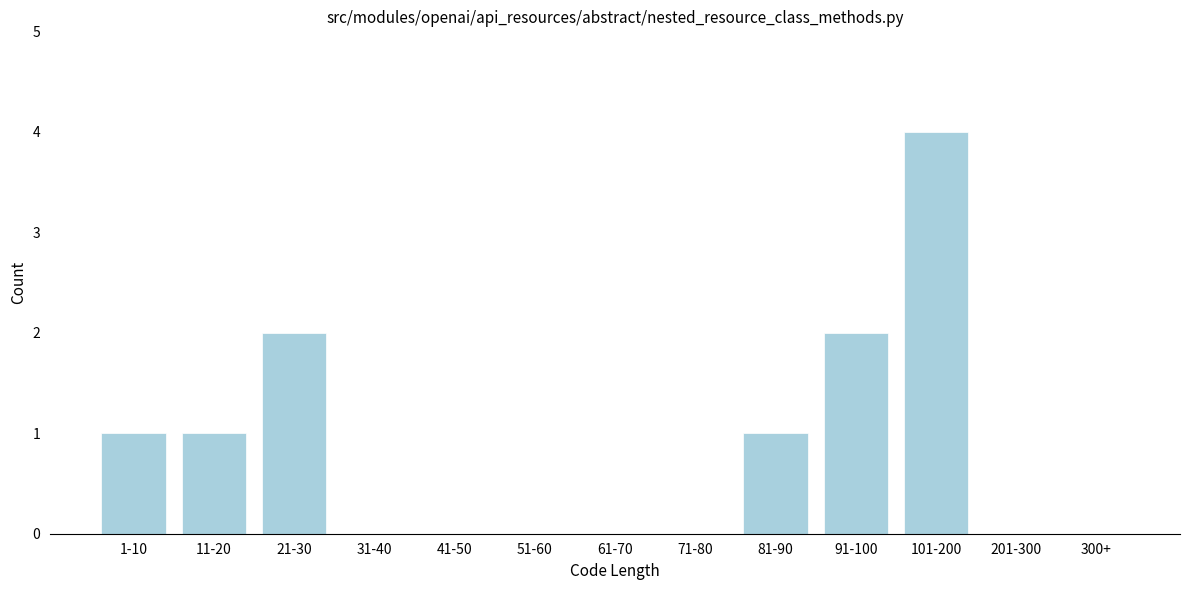

Reading right to left, transcribe all the data shown in this chart.

300+=0	201-300=0	101-200=4	91-100=2	81-90=1	71-80=0	61-70=0	51-60=0	41-50=0	31-40=0	21-30=2	11-20=1	1-10=1